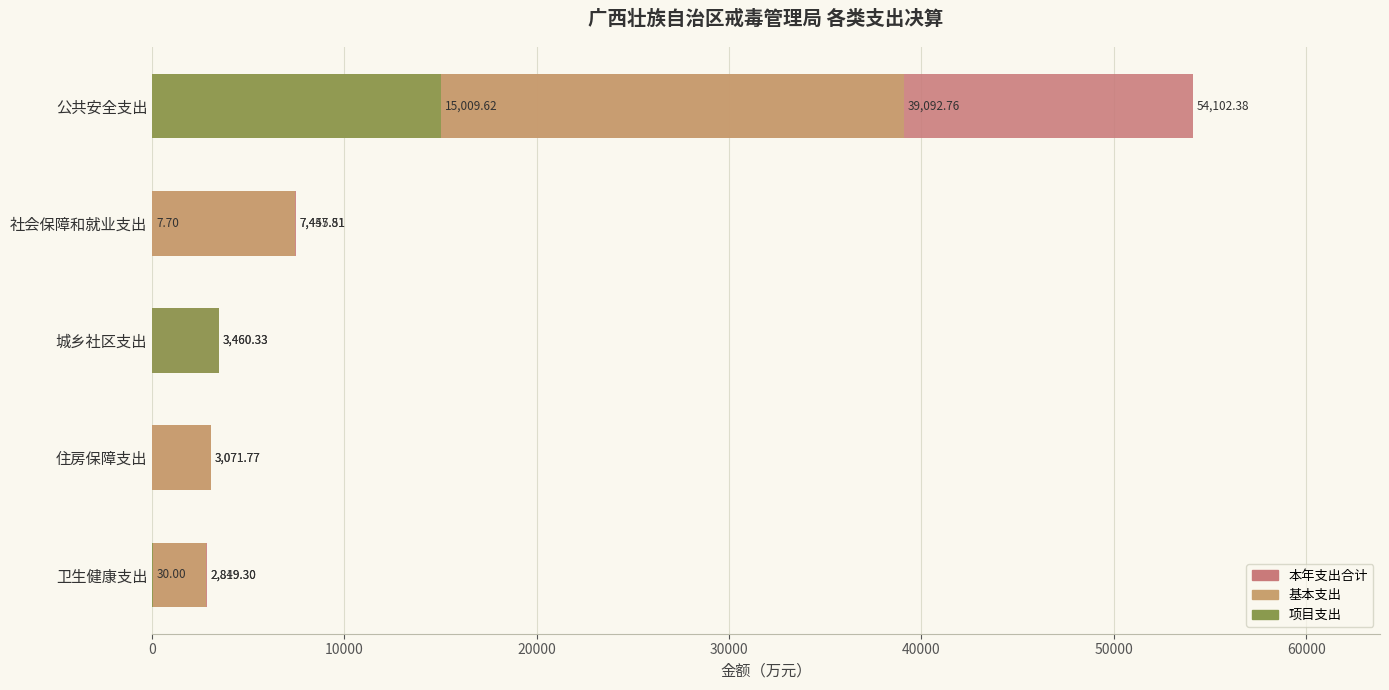

At how many categories does at least one series exceed 22690?

1